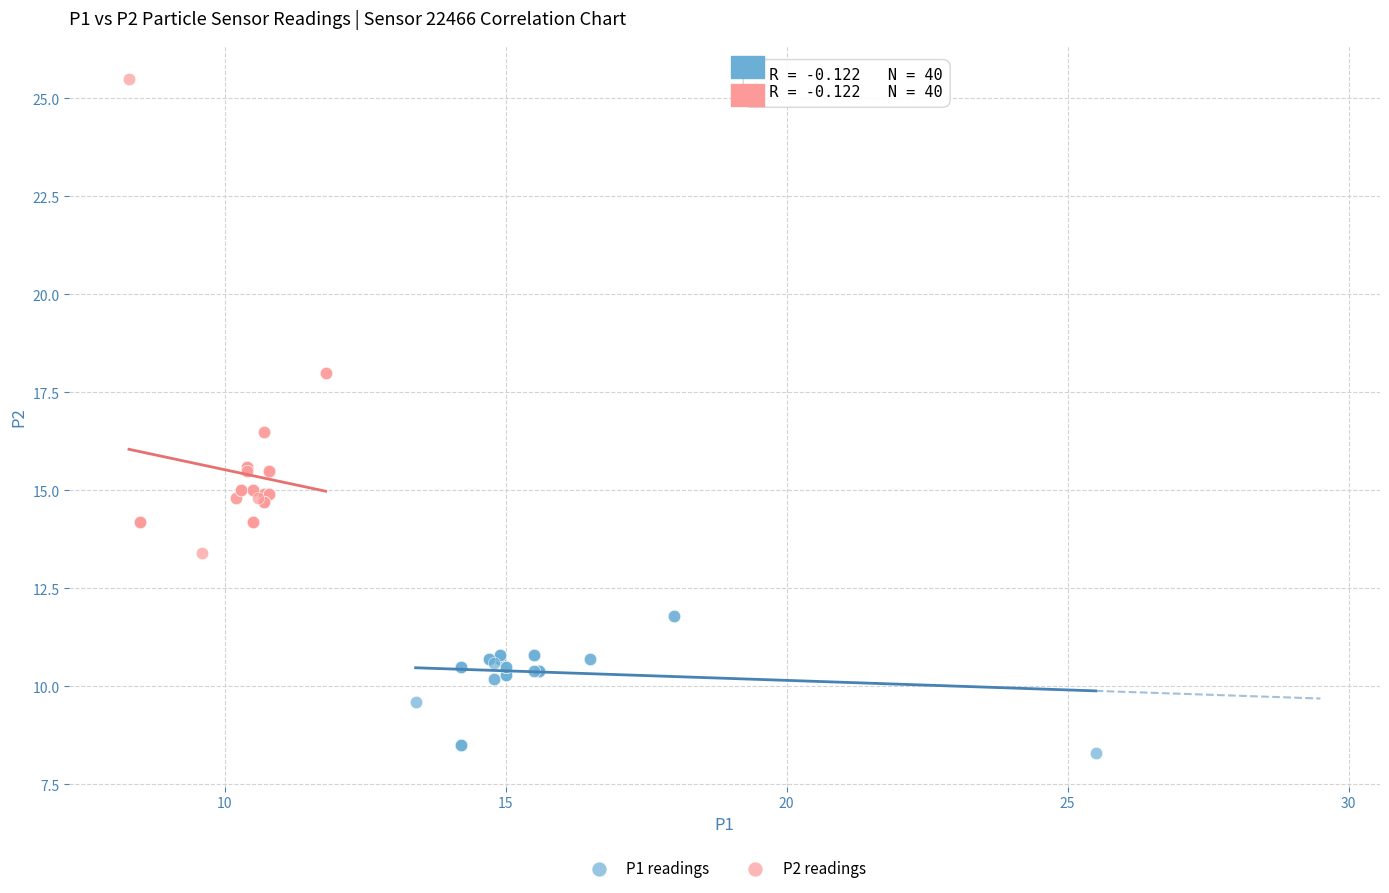

Which series reaches the maximum Y coordinate?

P2 readings